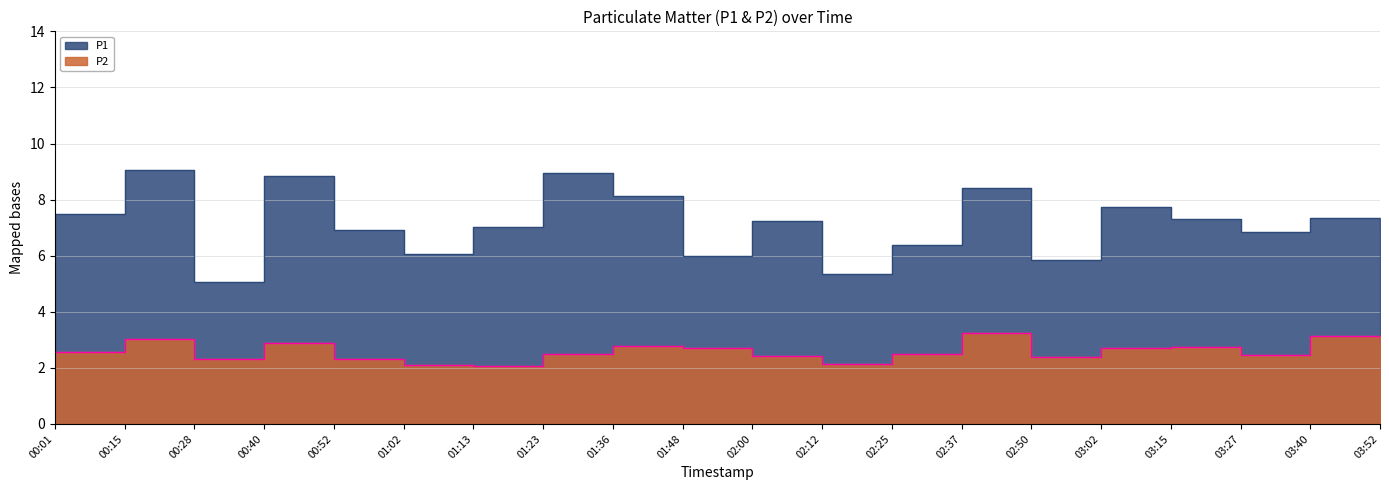

At 01:13, list the series in order from smallest to largest.

P2, P1